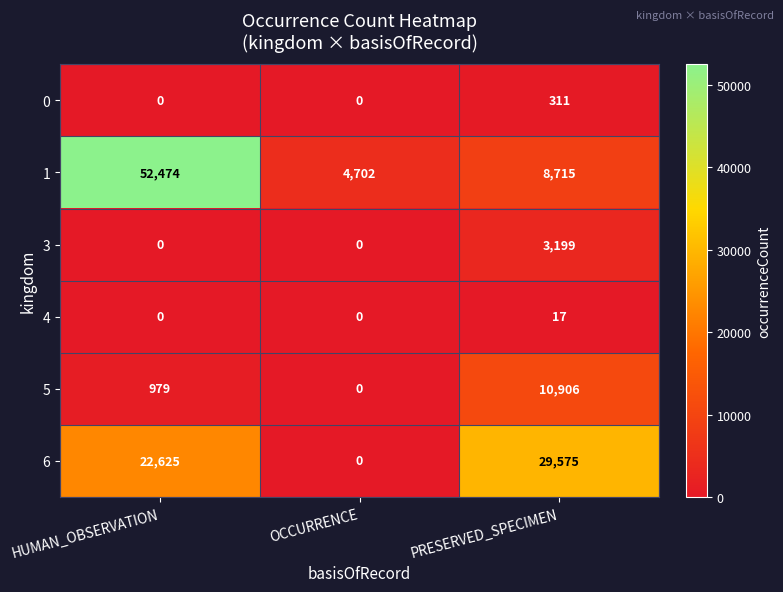

What is the sum of all 3 values?

3199